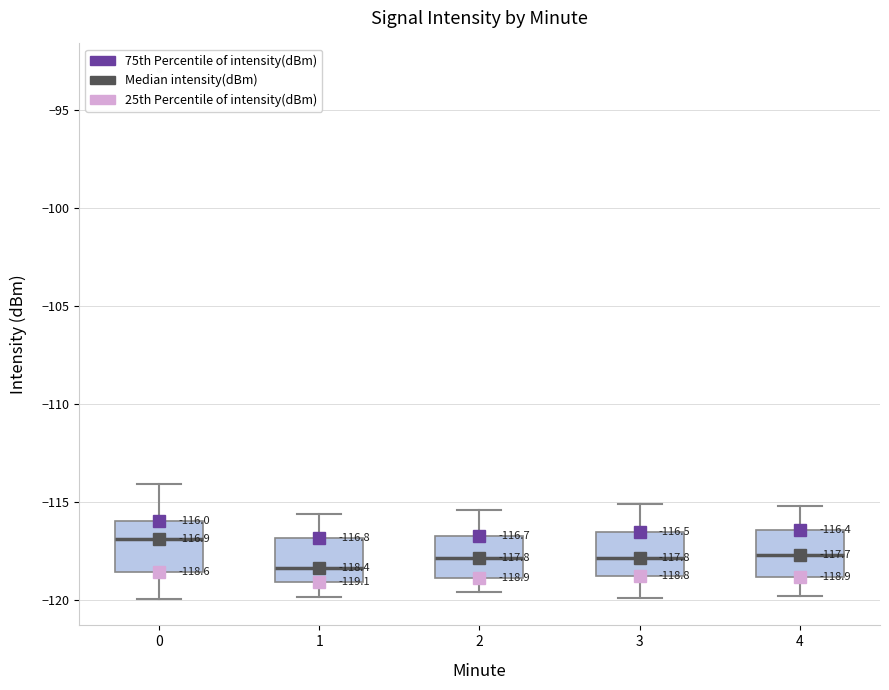

Which box has the highest median line?

0